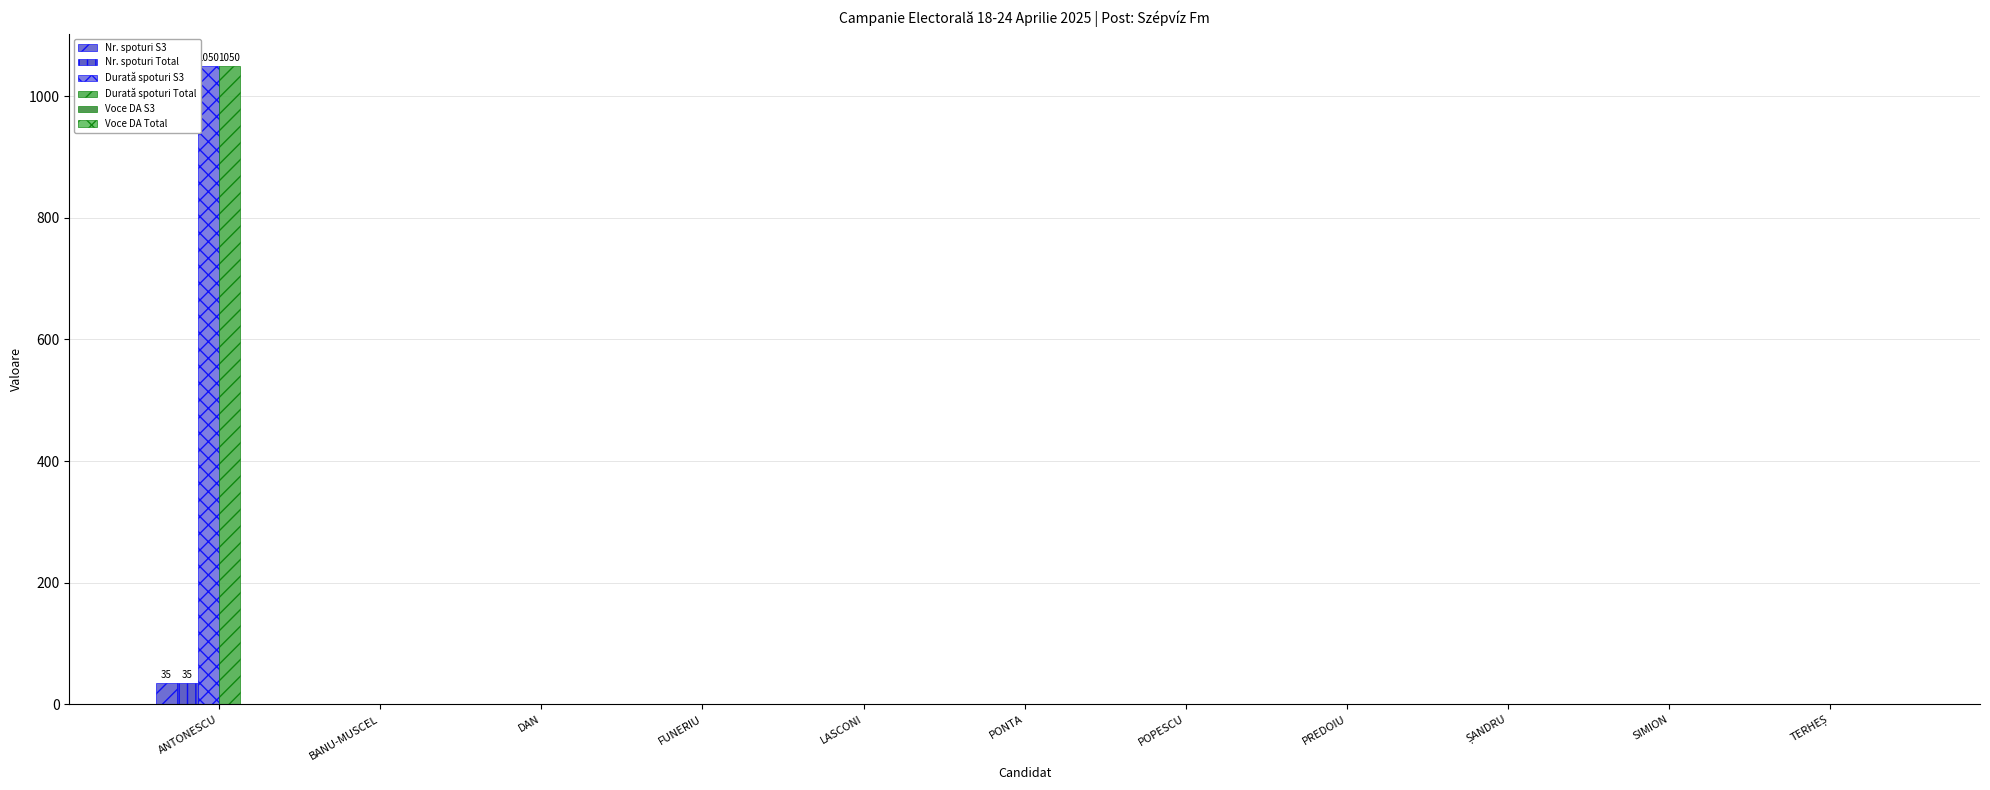

At how many categories does at least one series exceed 464?

1